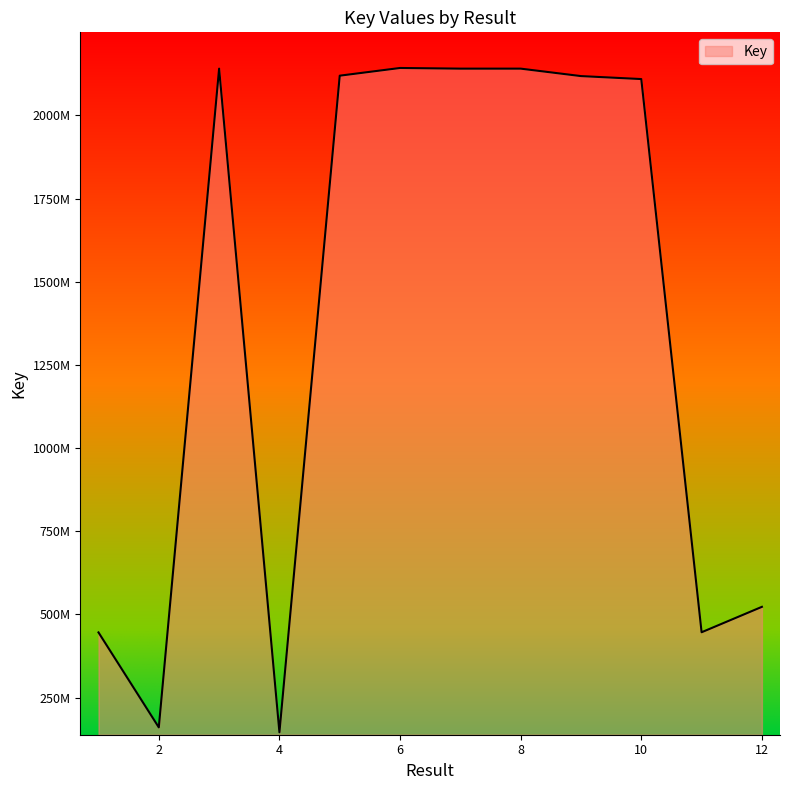

What is the value of the 7th point from the left?

2140567262